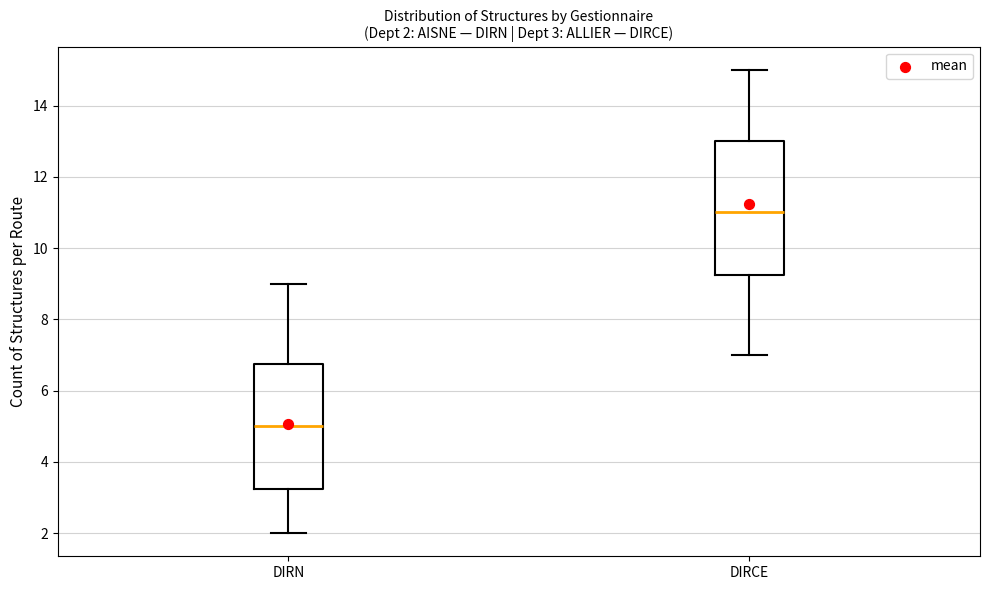

Which box's median line is the lowest?

DIRN